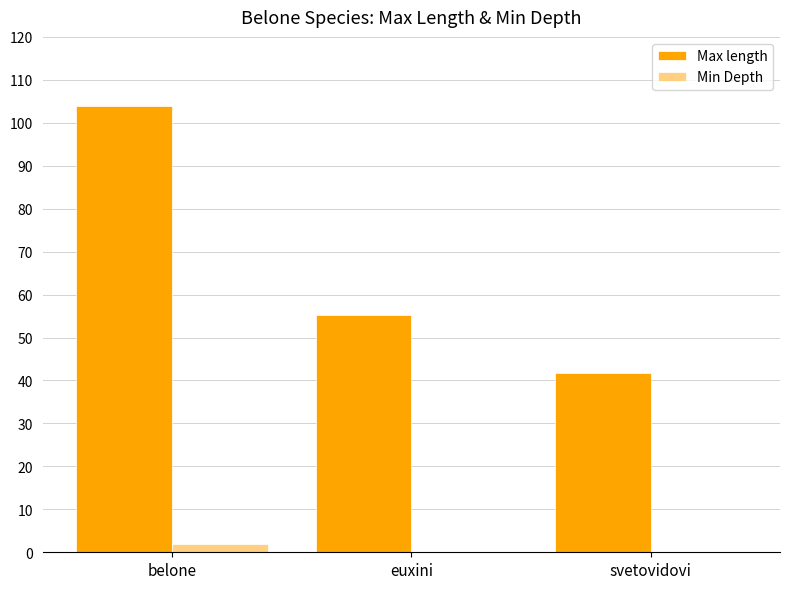

Are the bars grouped side by side (vs. stacked)?

Yes